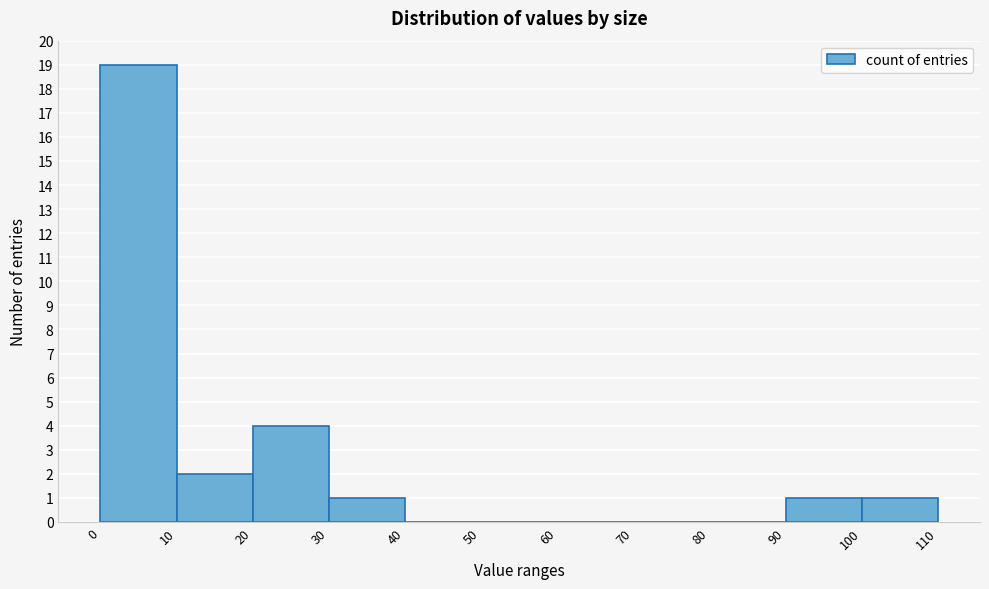

Reading left to right, transcribe this chart: for each bar, give the range it covers on the x-axis and its height. The values are not printed on the chart, so give them approximately, as read against the axis.

0 to 10: 19
10 to 20: 2
20 to 30: 4
30 to 40: 1
40 to 50: 0
50 to 60: 0
60 to 70: 0
70 to 80: 0
80 to 90: 0
90 to 100: 1
100 to 110: 1